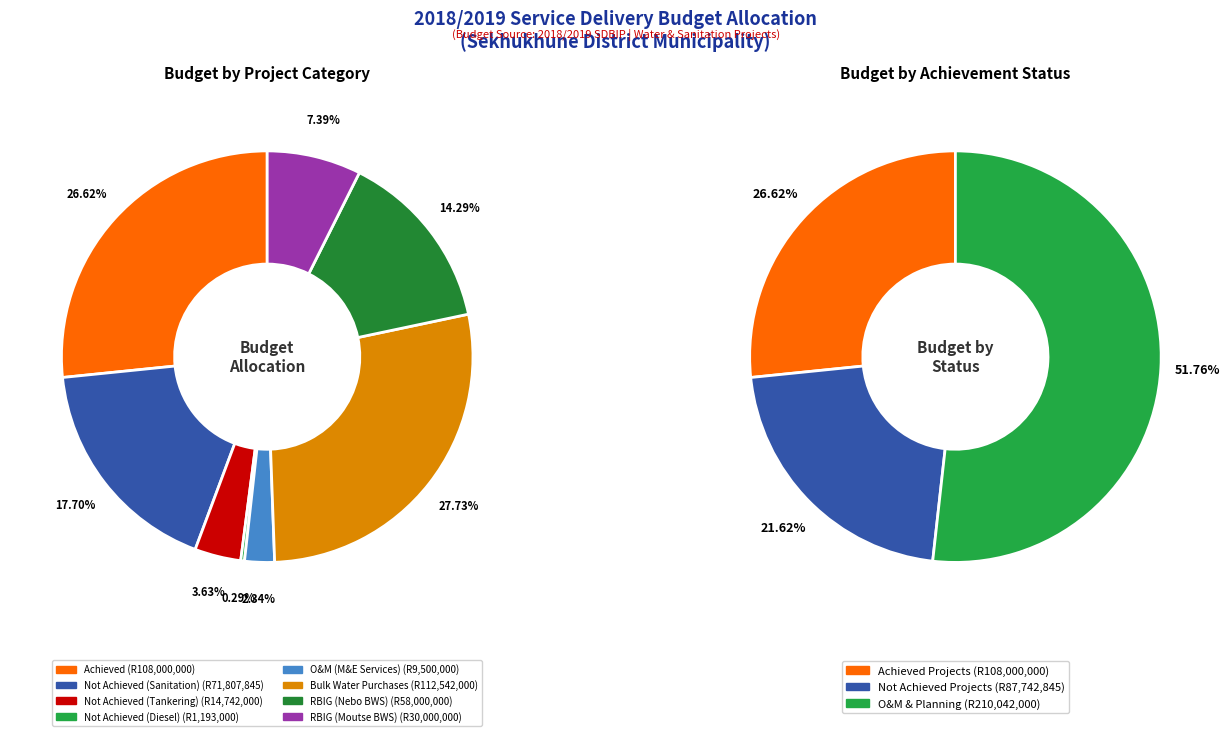

Approximately how many times larger is the value at Bulk Water Purchases compared to RBIG (Nebo BWS)?

1.9